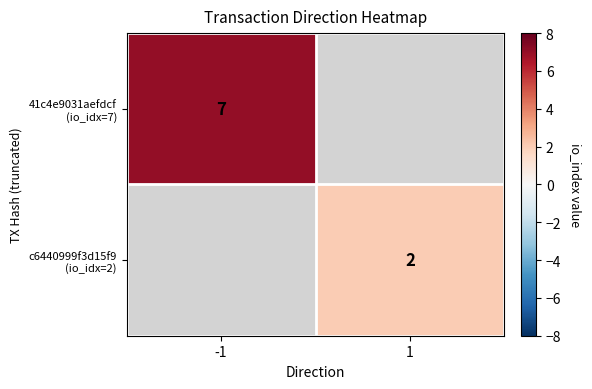

At which label does c6440999f3d15f9 (io_idx=2) reach its minimum?

-1